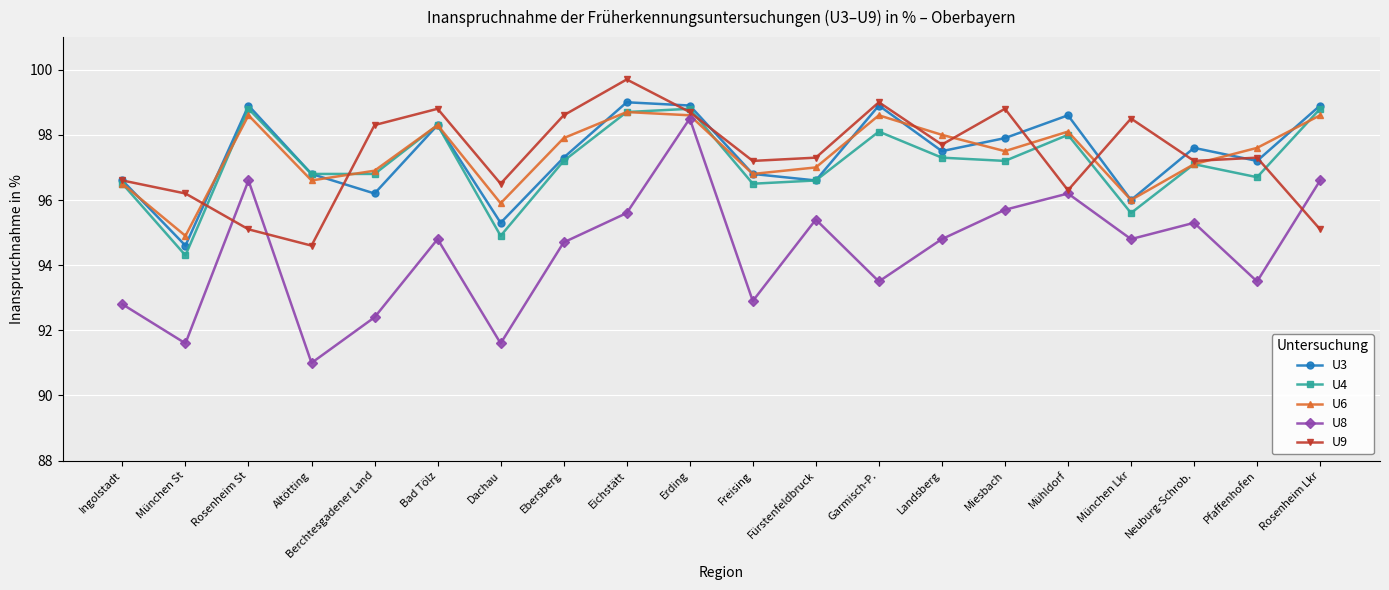

Count the number of data series in this chart.

5